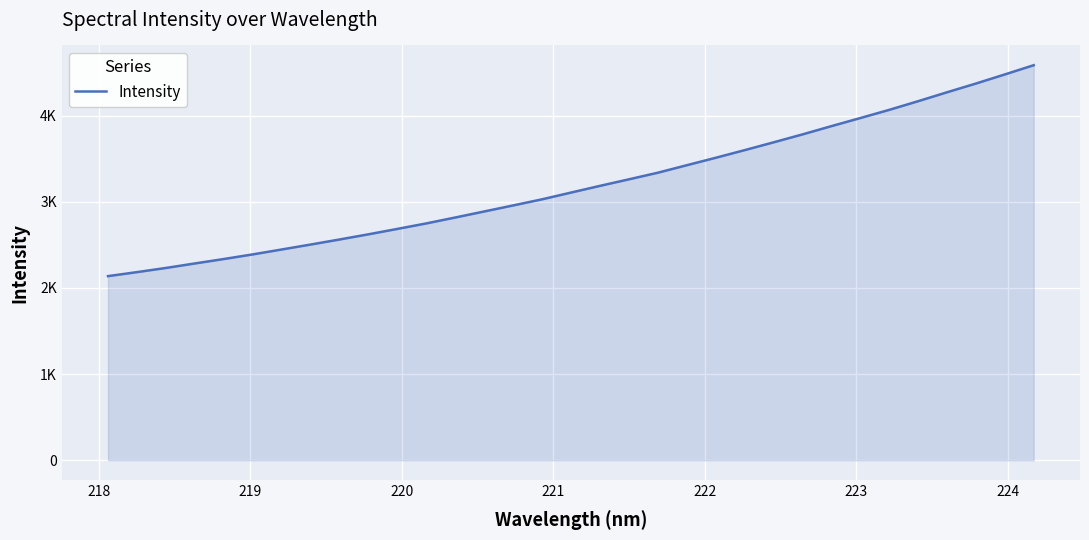

Does the chart have visible grid lines?

Yes